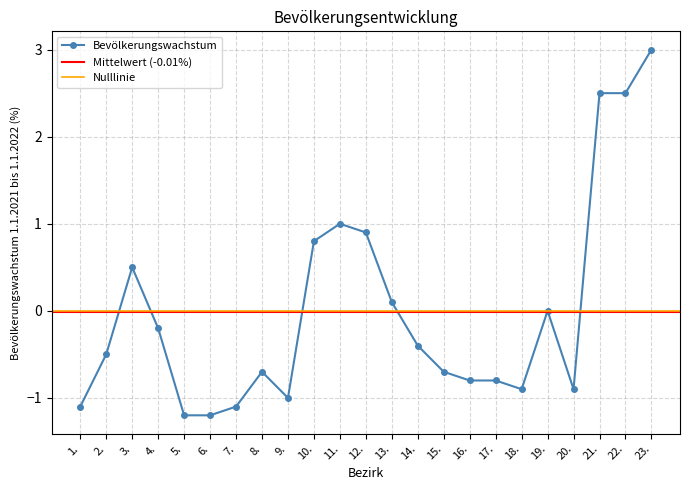

At which label is the value closest to 0?

19.